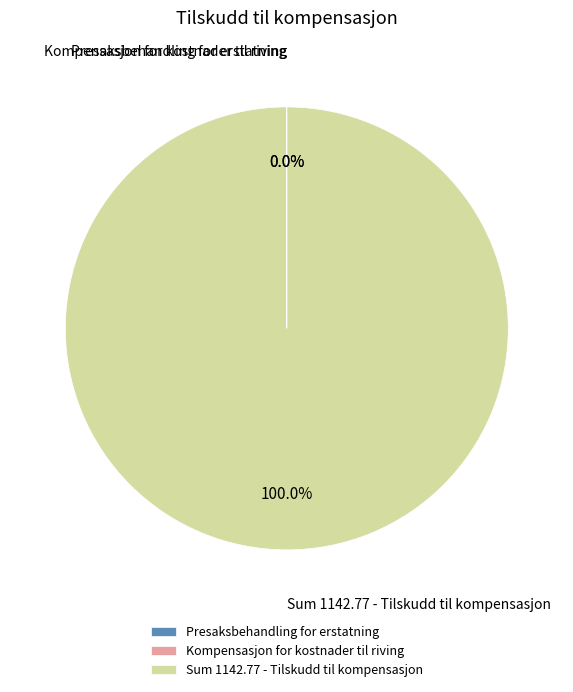

Which category accounts for the majority?

Sum 1142.77 - Tilskudd til kompensasjon